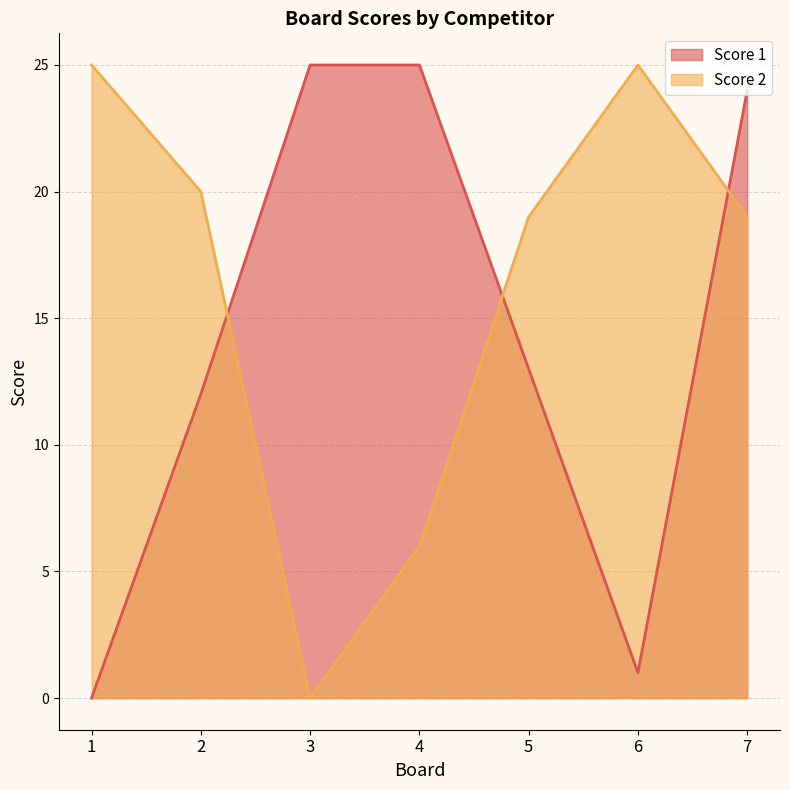

What is the value of the Score 1 point at the 5th from the left?

13